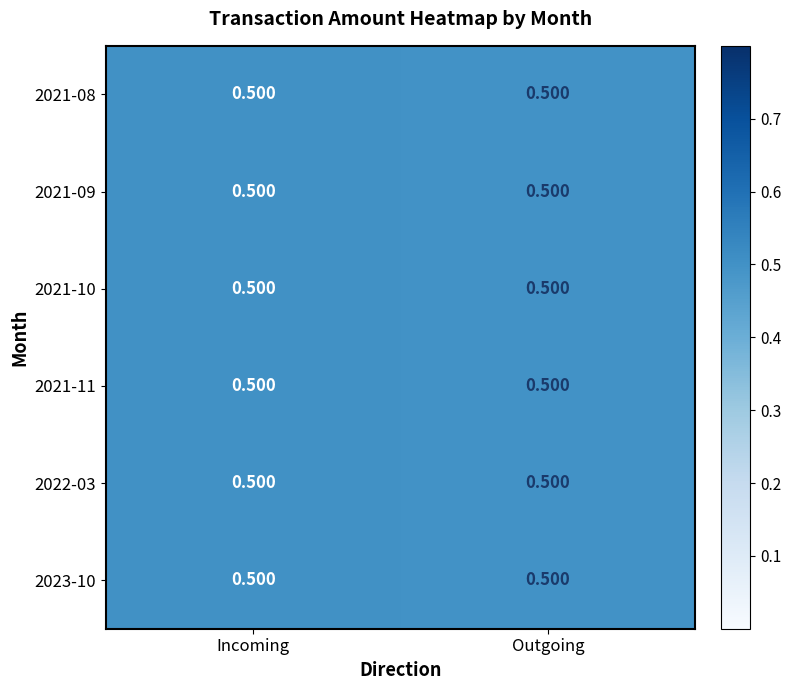

At which label does 2022-03 reach its peak?

Incoming